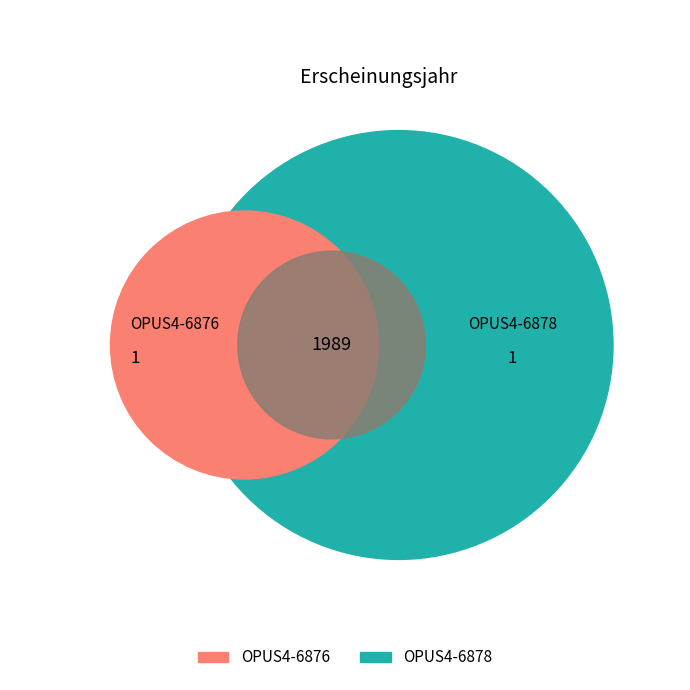

Which category has the smallest portion of the pie?

OPUS4-6876